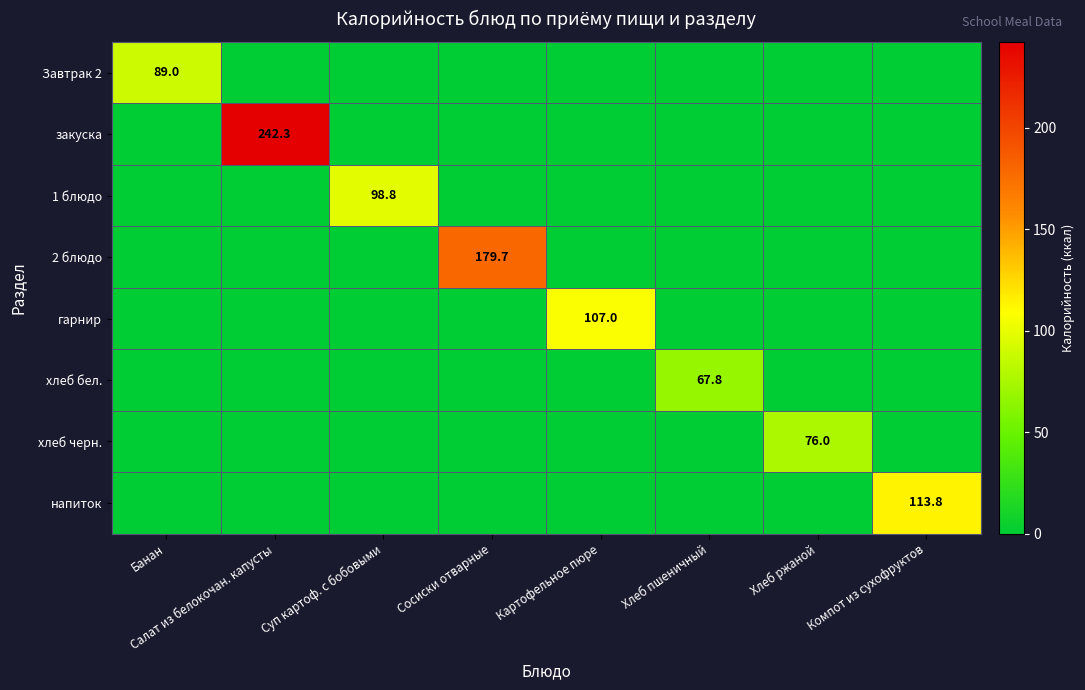

Is it true that хлеб бел. equals 43.2 at Хлеб пшеничный?

False